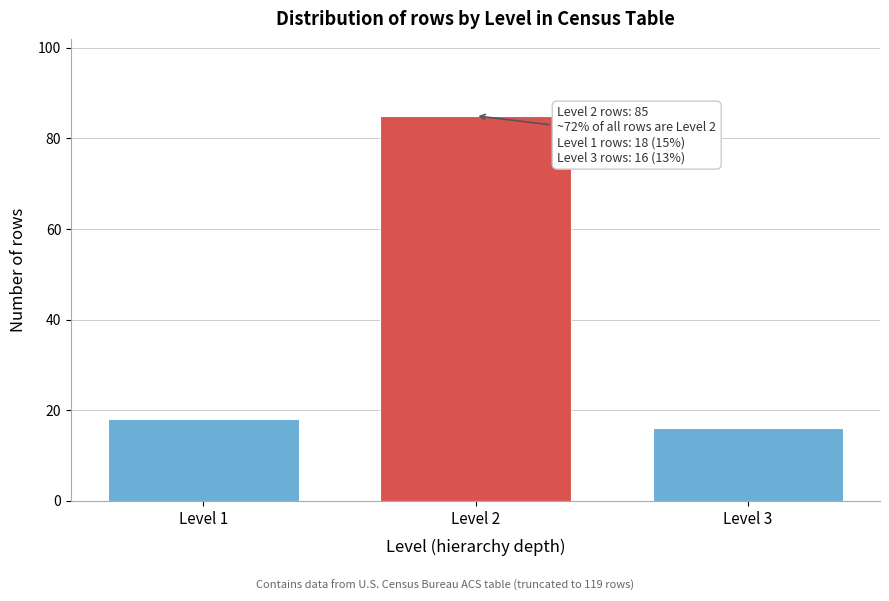

Reading right to left, what are all the values shown in this chart?

16	85	18